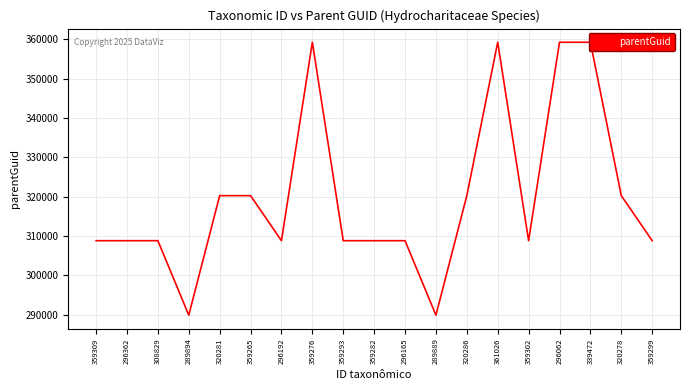

How many data points are above 308825?

8